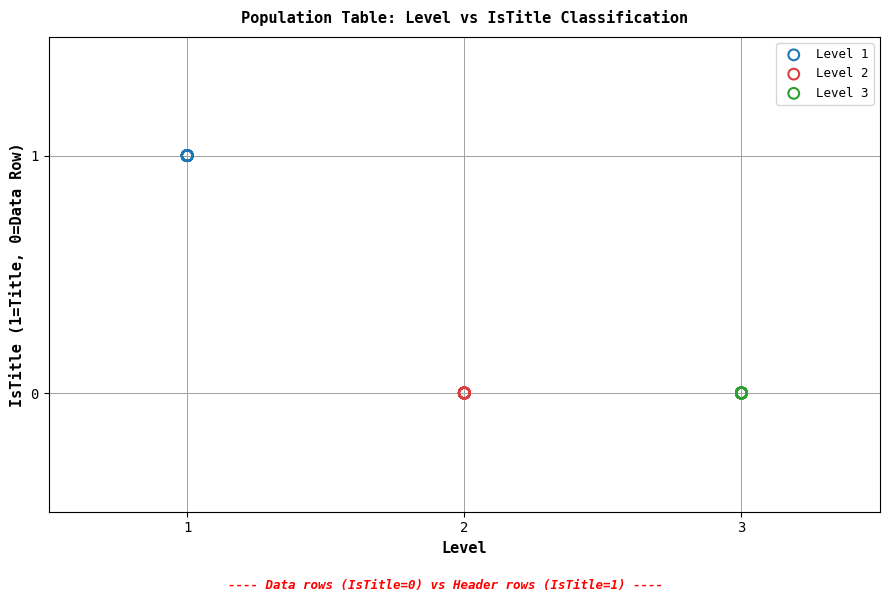

Which series contains the highest Y value?

Level 1